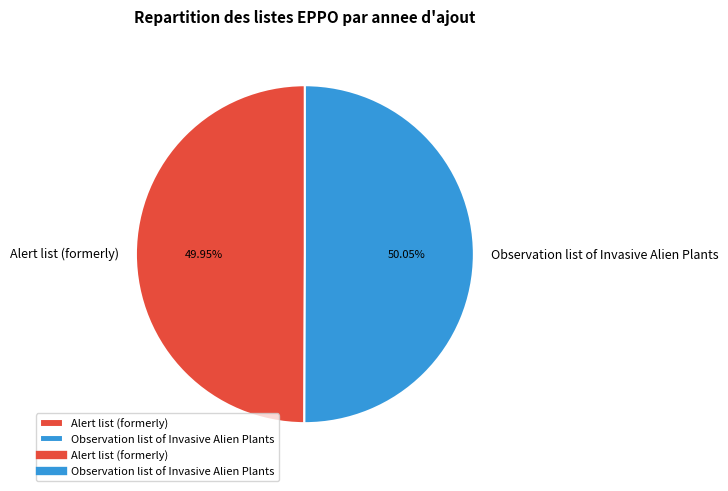

To the nearest percent, what portion does Alert list (formerly) represent?

50%